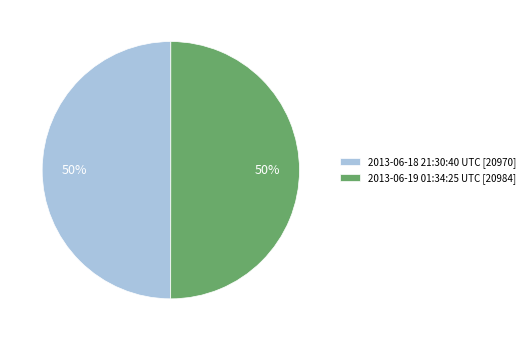

To the nearest percent, what percentage of the pie is 2013-06-18 21:30:40 UTC?

50%